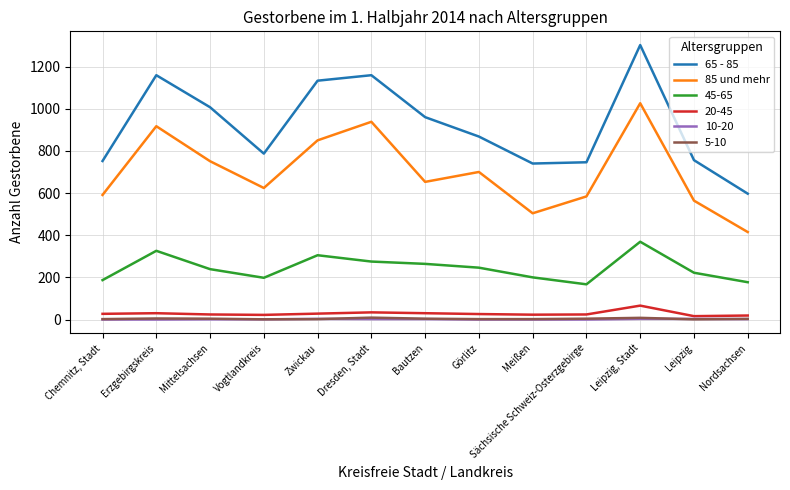

Count the number of data series in this chart.

6